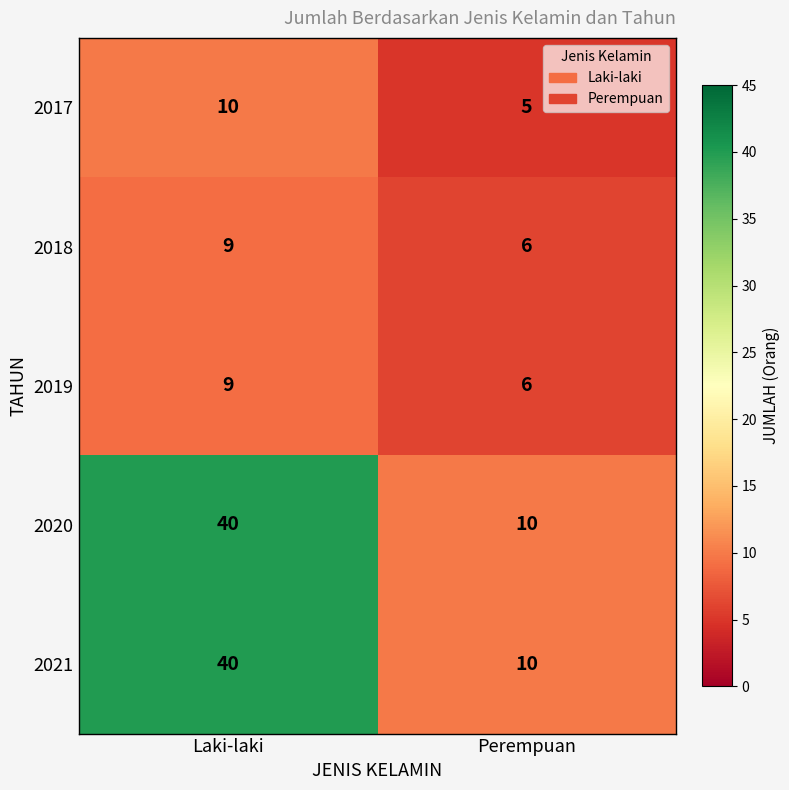

Is the value of 2018 at Laki-laki greater than the value of 2019 at Perempuan?

Yes